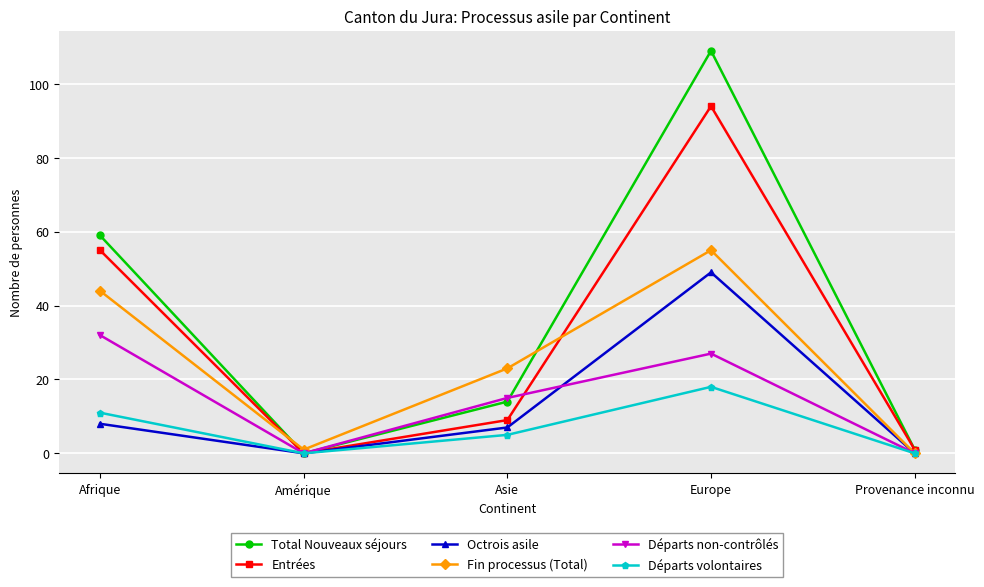

Between Europe and Provenance inconnu, which series saw the biggest shift?

Total Nouveaux séjours